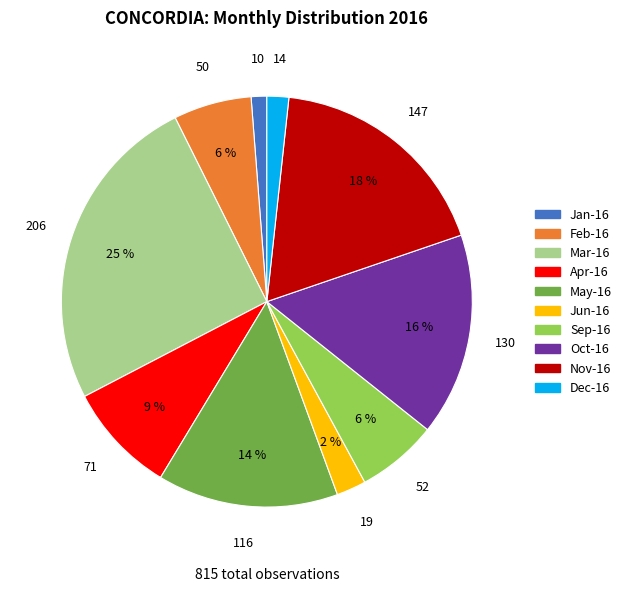

To the nearest percent, what is the difference between the largest and smallest slice percentages?

24%